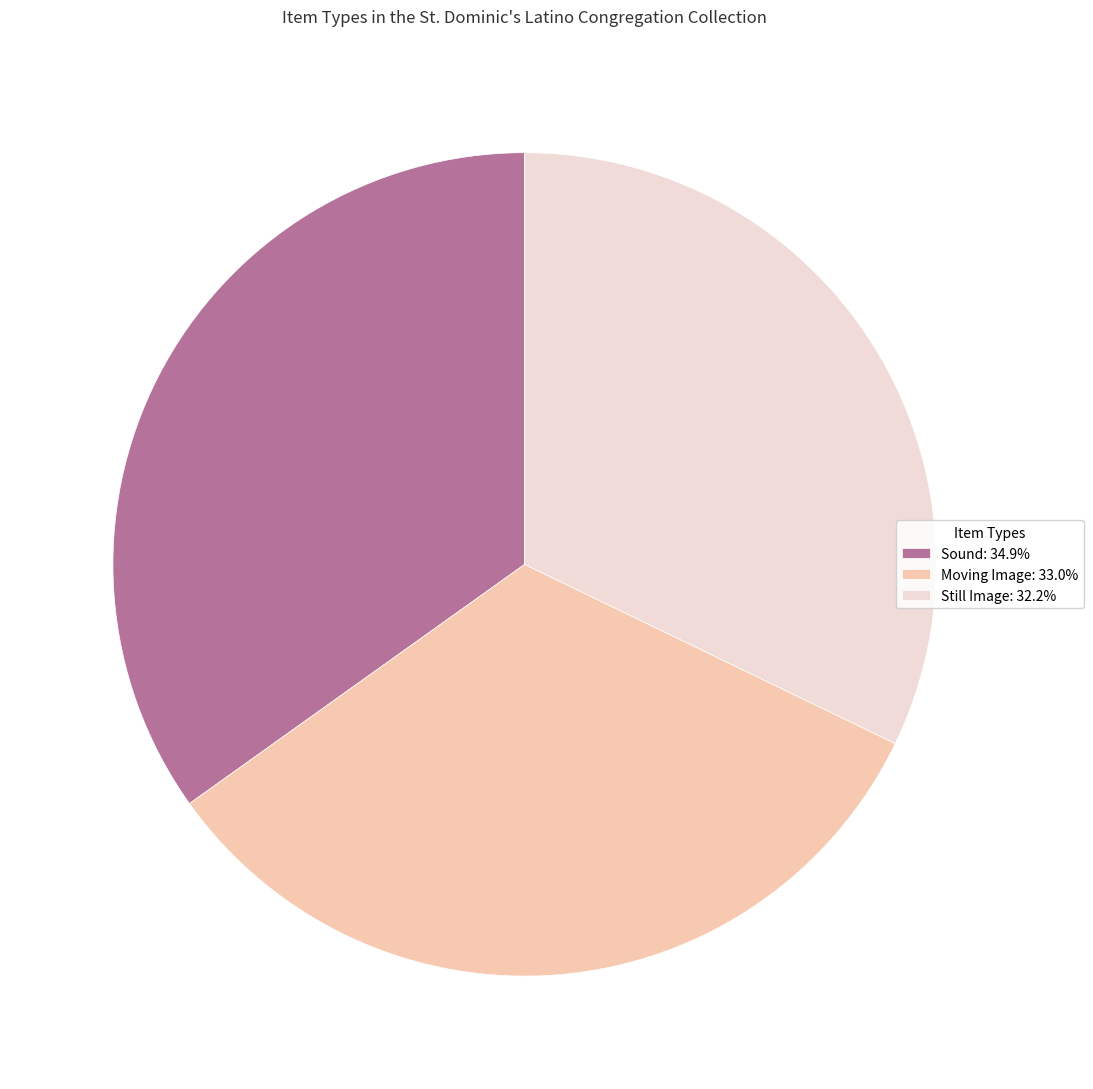

Is it true that Still Image is 32% of the pie?

True